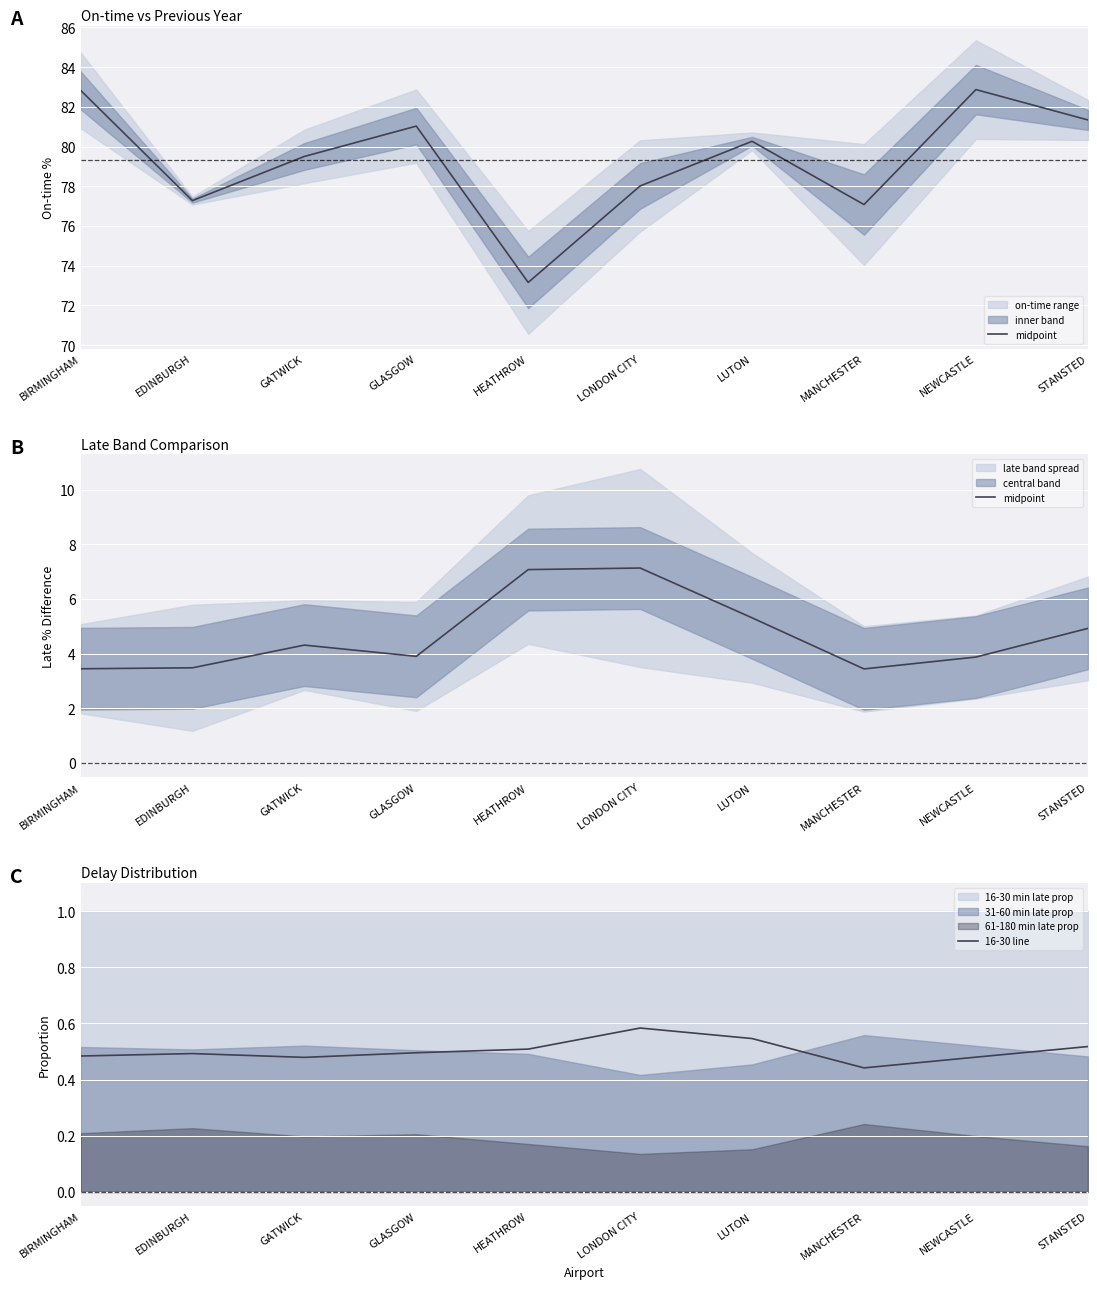

Reading left to right, list all the values displayed in this chart.

midpoint: 3.4	3.5	4.3	3.9	7.1	7.1	5.3	3.4	3.9	4.9
16-30 line: 0.5	0.5	0.5	0.5	0.5	0.6	0.5	0.4	0.5	0.5